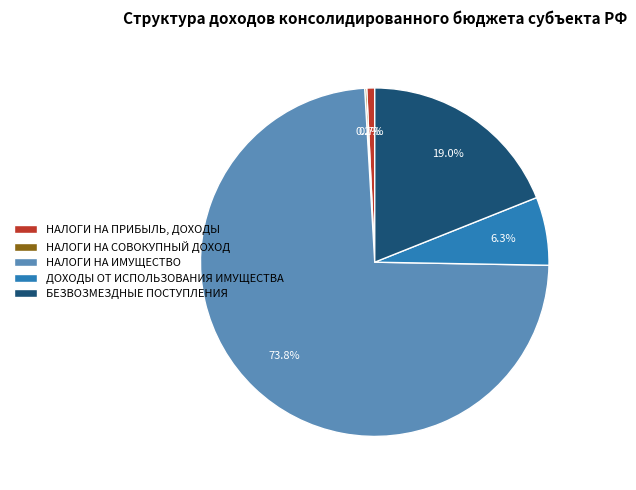

To the nearest percent, what is the difference between the largest and smallest slice percentages?

74%